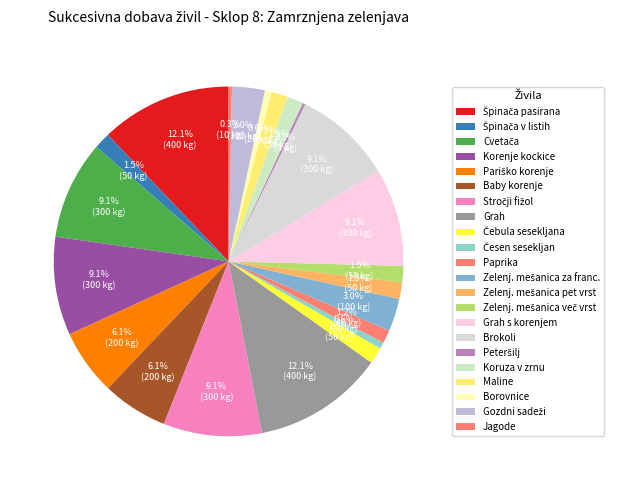

Rank the categories by value from lowest to highest.

Zamrznjen sesekljan peteršilj, Zamrznjene jagode, Zamrznjen česen, sesekljan, Zamrznjene borovnice, Zamrznjena paprika, rdeča, zelena, rumena, Zamrznjena špinača, v listih, 10/1, Zamrznjena čebula sesekljana, Zamrznjeva zelenjavna mešanica, pet vrst, Zamrznjena zelenjavna mešanica, več vrst, Zamrznjena mlada mlečna koruza v zrnu, Zamrznjene maline, Zamrznjena zelenjavna mešanica, za francosko, Zamrznjene gozdni sadeži, Zamrznjeno pariško korenje 10/1, Zamrznjeno baby korenje 10/1, Zamrznjena cvetača 10/1, Zamrznjeno korenje-kockice 10/1, Zamrznjen stročji fižol 10/1, Zamrznjen grah s korenjem 10/1, Zamrznjeni brokoli 10/1, Zamrznjena špinača, pasirana, 10/1, Zamrznjen grah 10/1